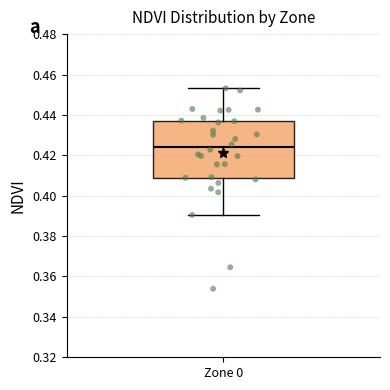

Where is the lower edge of the box for Zone 0 on the y-axis? The values are not printed on the chart, so give them approximately, as read against the axis.

0.408